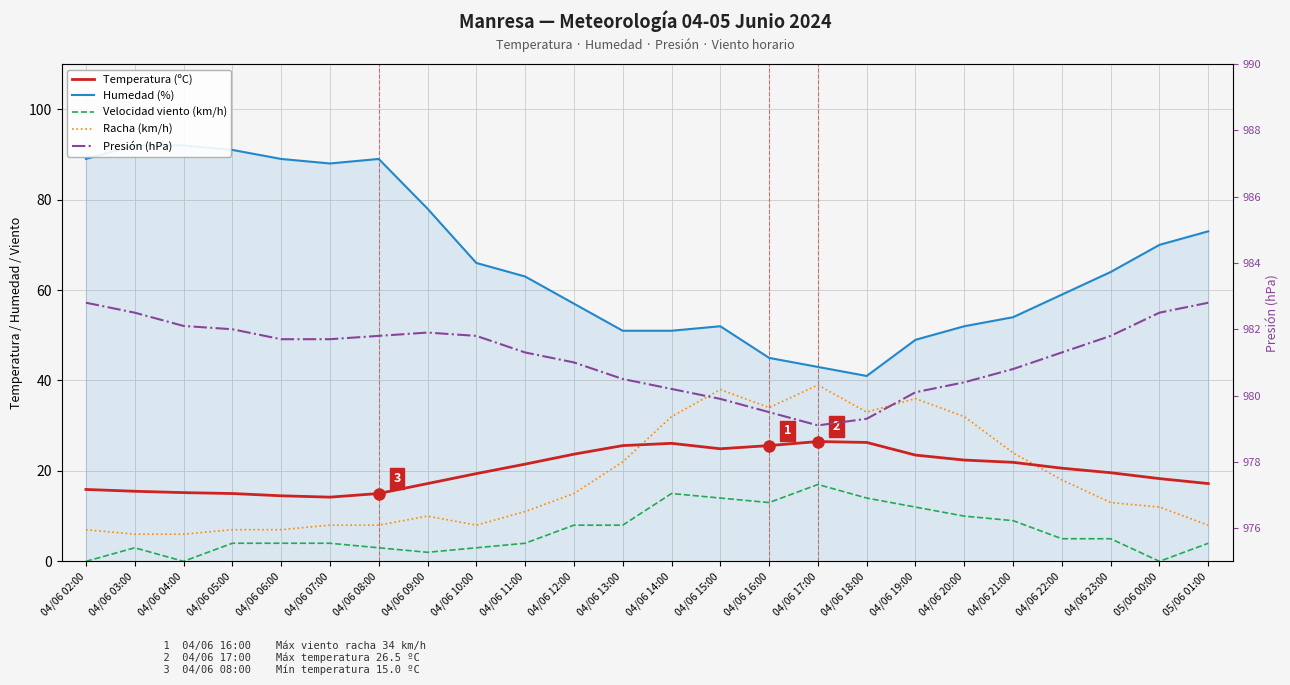

What is the maximum value for Velocidad viento (km/h)?

17.0